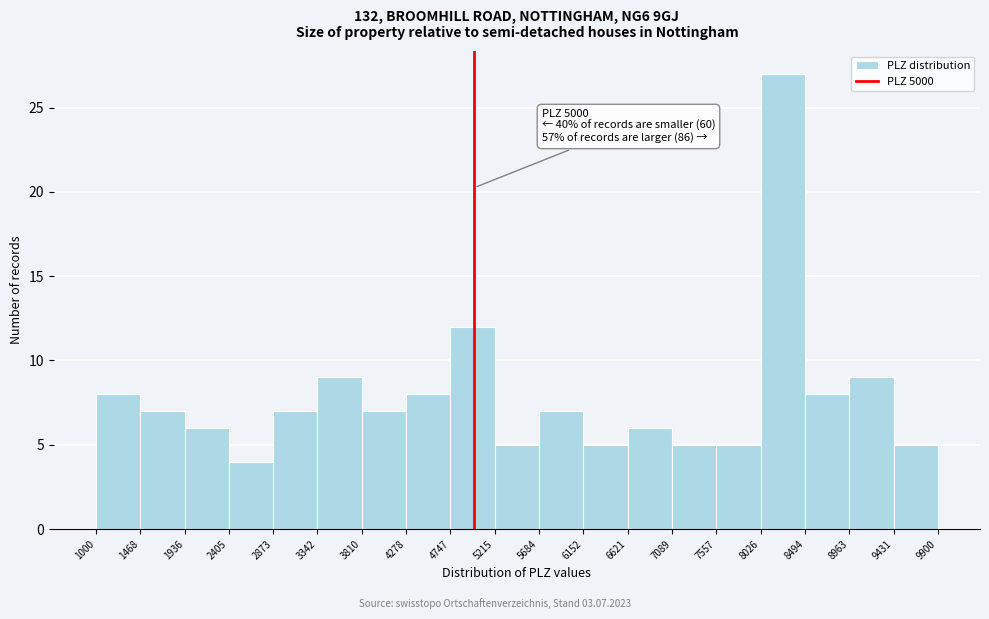

Which range on the x-axis has the tallest bar?

8026 to 8494